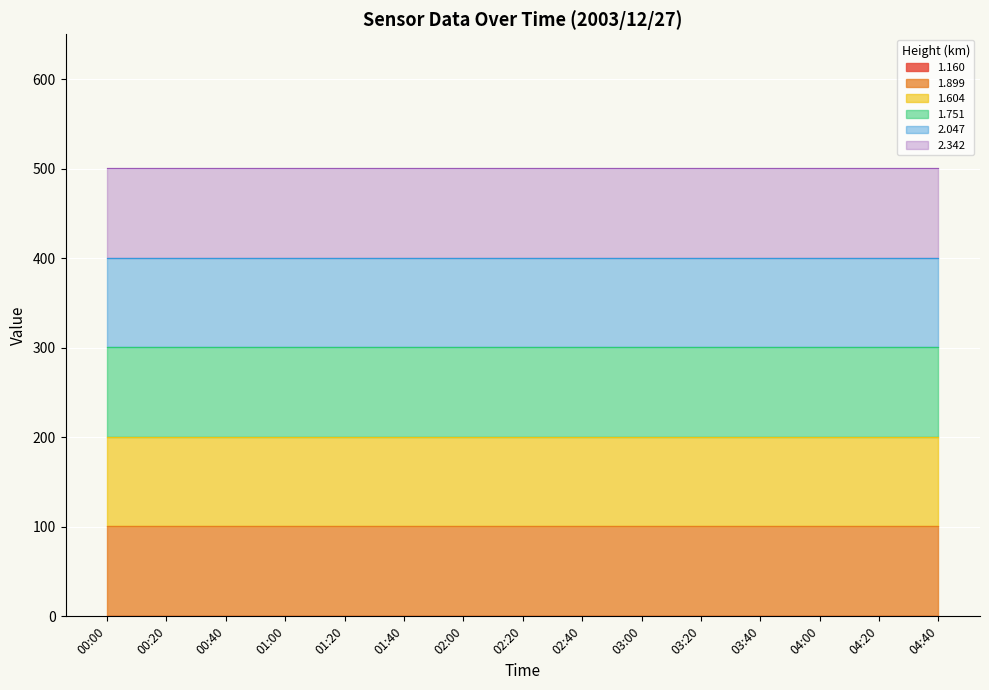

Does the chart display data point markers on the line(s)?

No